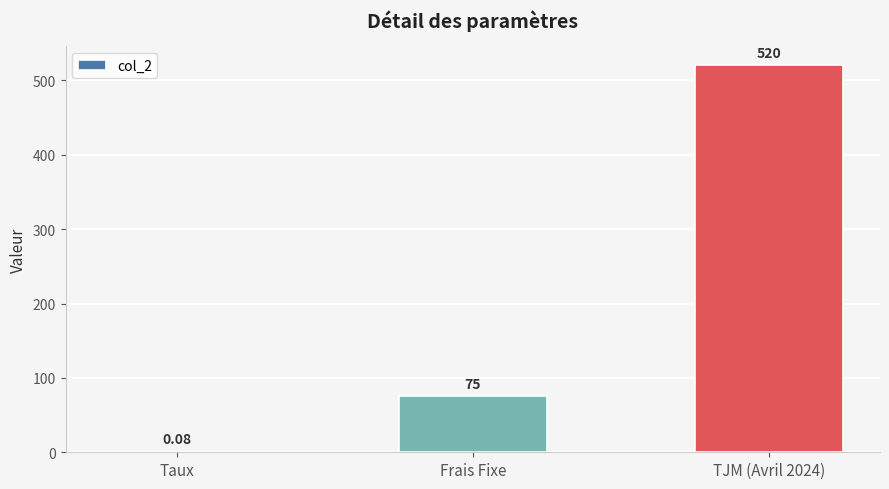

At which label is the value closest to 260?

Frais Fixe